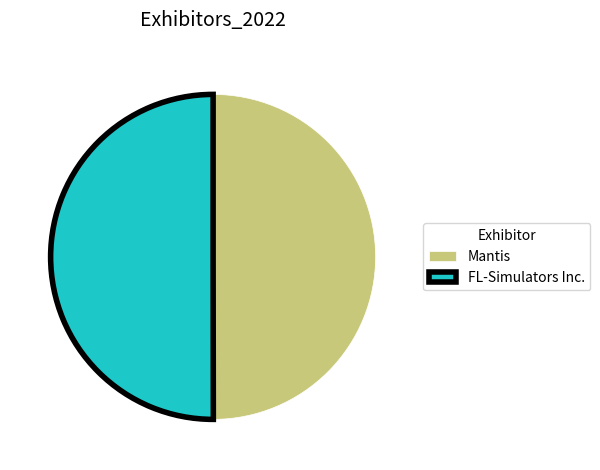

Do Mantis and FL-Simulators Inc. together represent more than half of the pie?

Yes